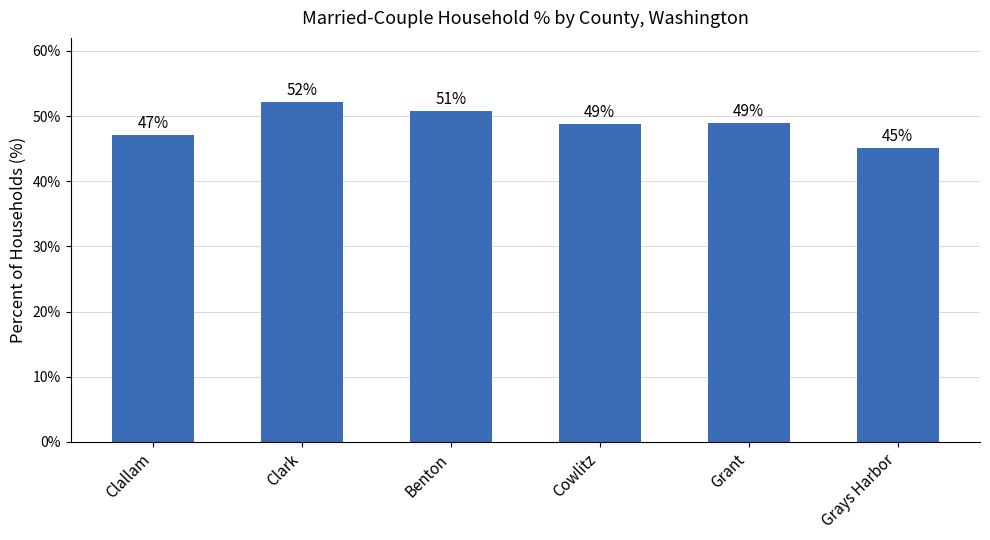

How many data points does each series have?

6